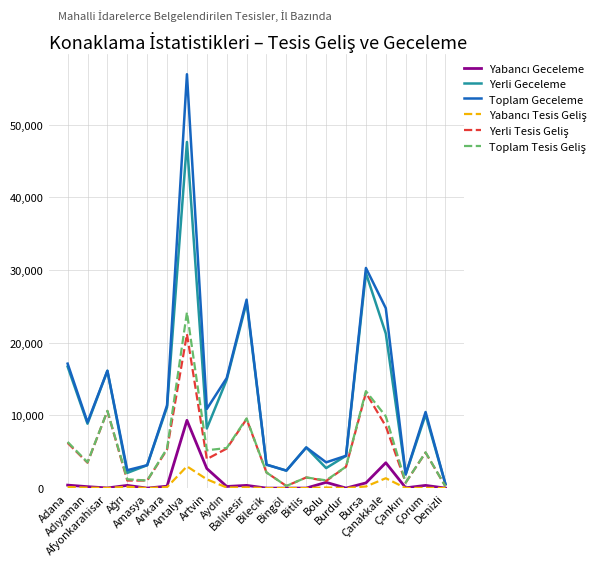

What is the maximum value for Toplam Geceleme?

56962